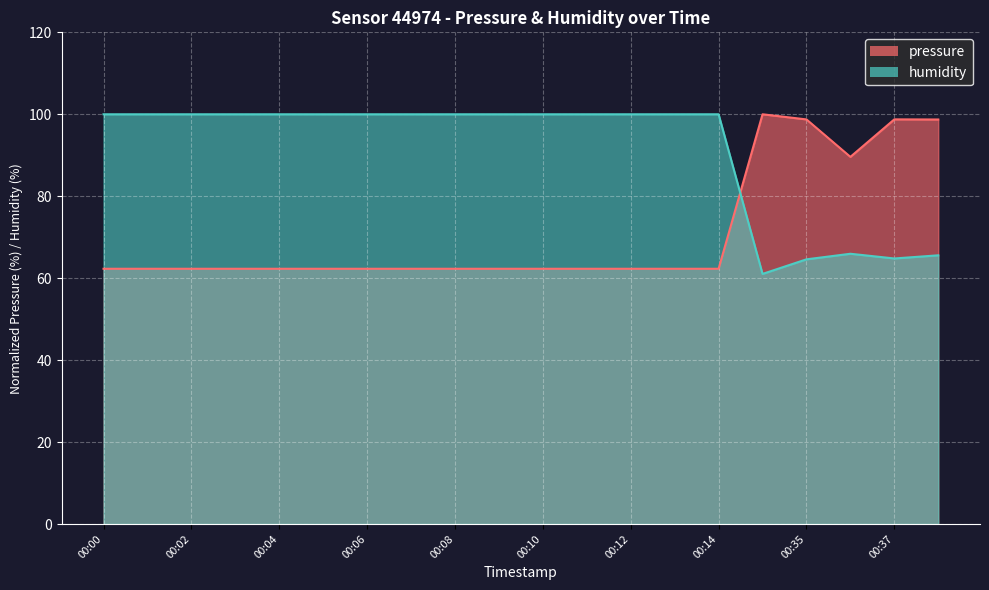

Is the value of humidity at 00:34 greater than the value of pressure at 00:06?

No